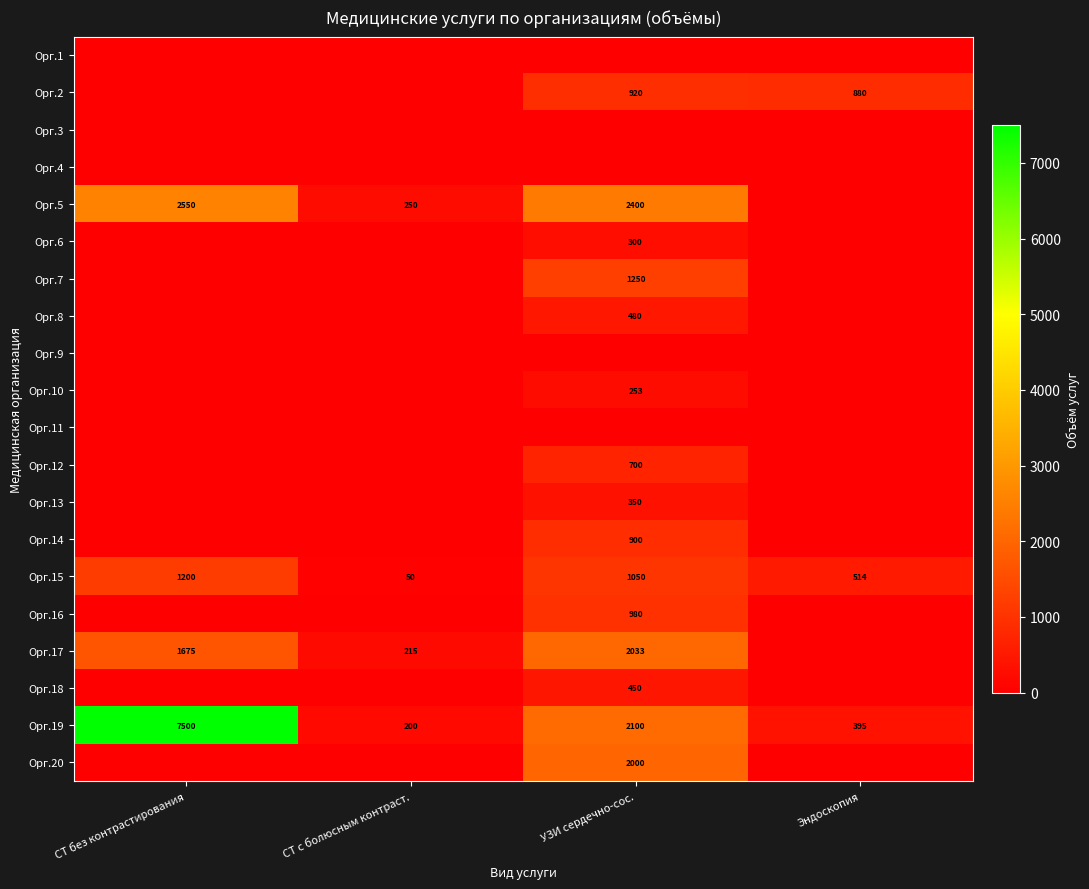

True or false: Орг.13 has a value of 142 at УЗИ сердечно-сос..

False